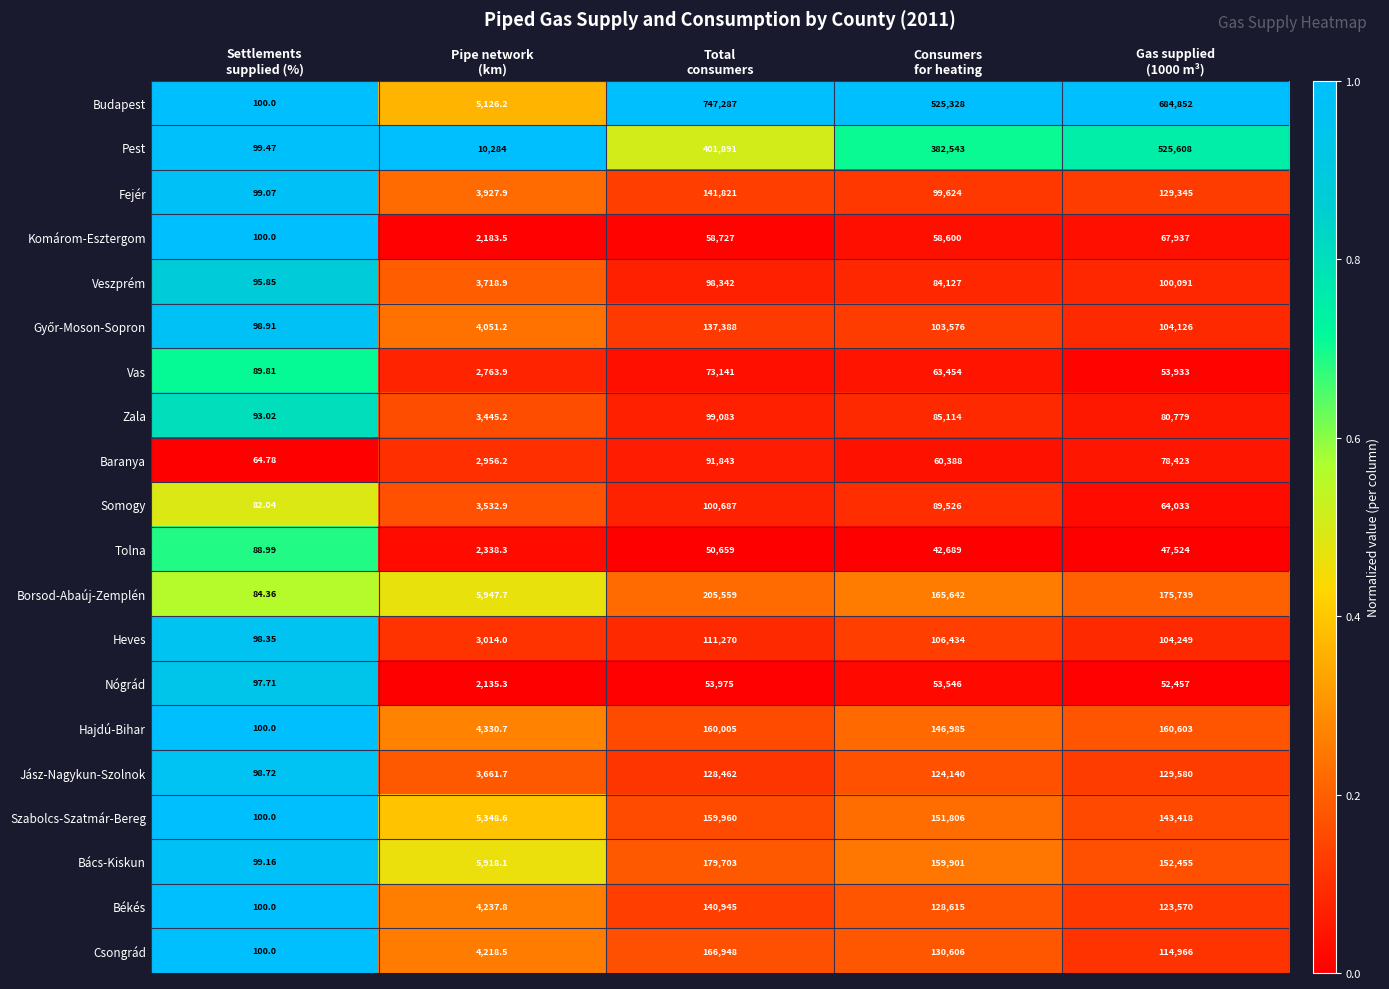

What is the greatest value displayed?

747287.0